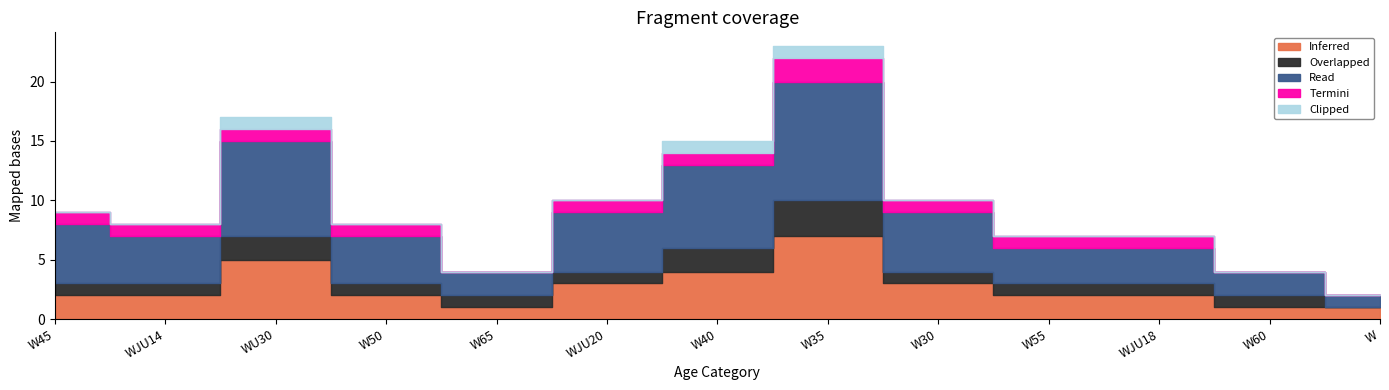

How many lines are shown in the chart?

5